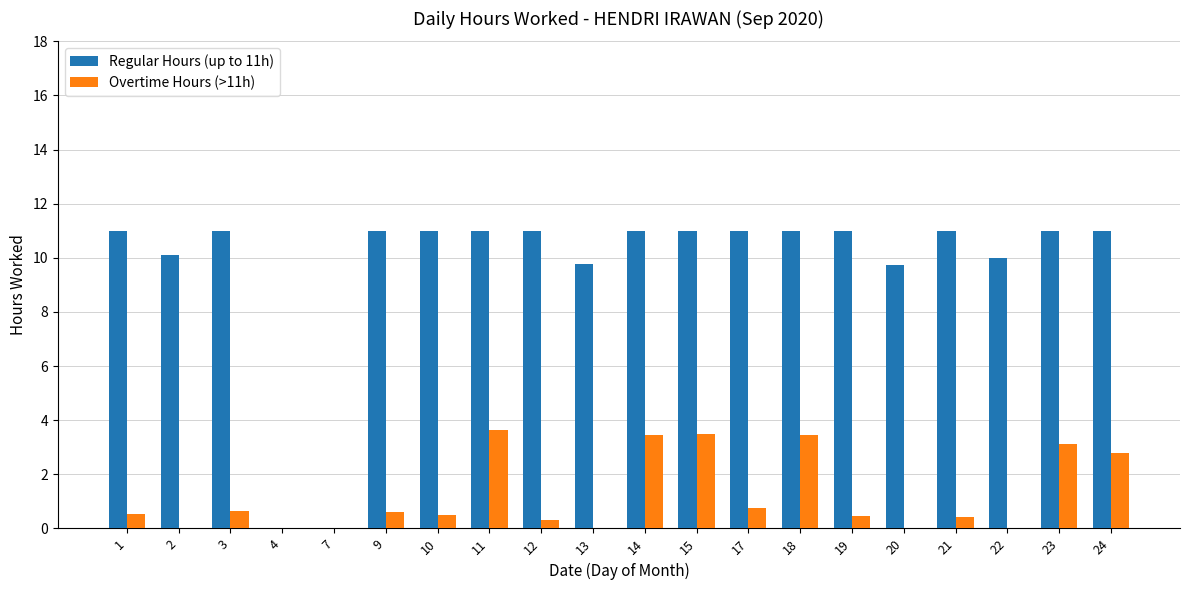

True or false: Overtime Hours (>11h) has a value of 2.1 at 18.

False